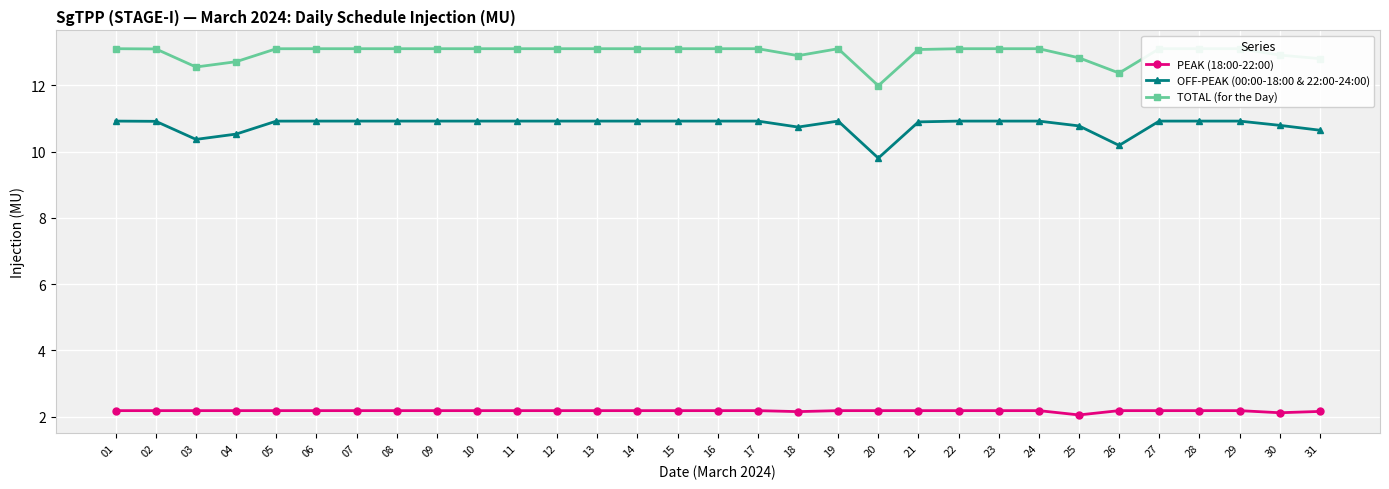

What is the greatest value displayed?

13.1